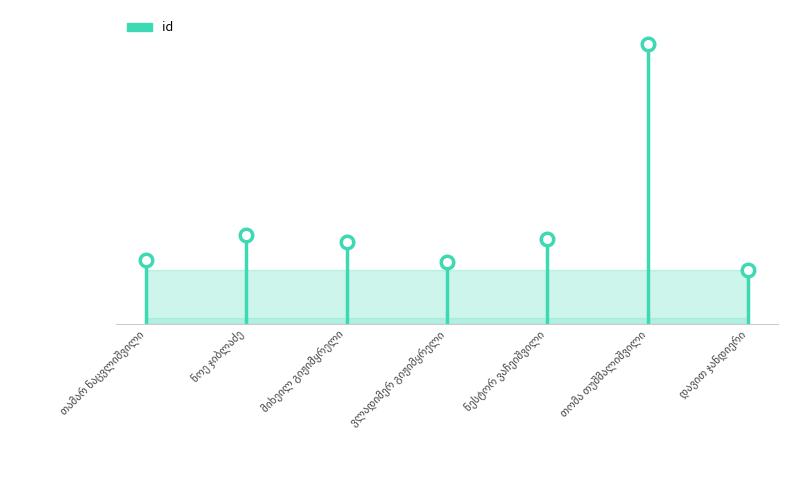

How many values are below 7689?

3